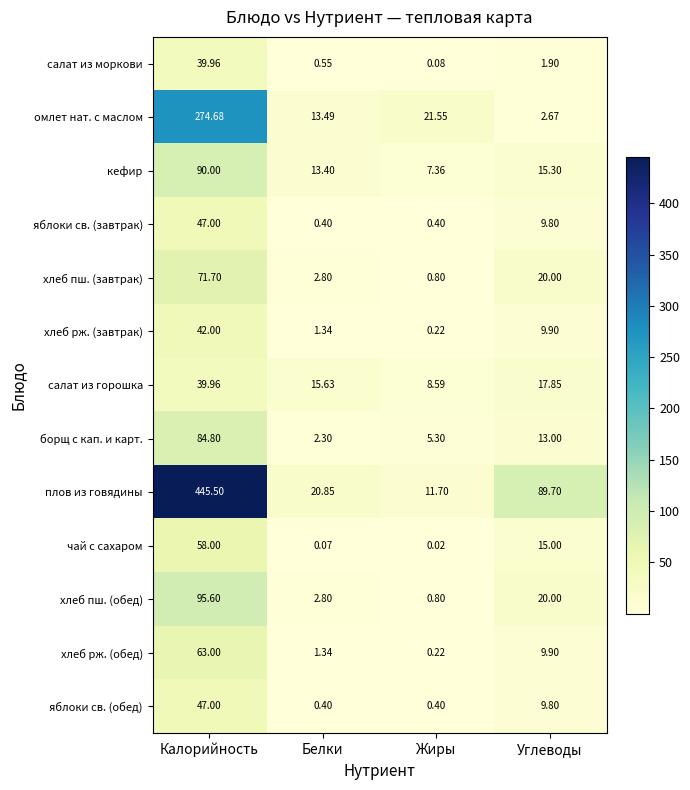

At how many categories does at least one series exceed 3?

4